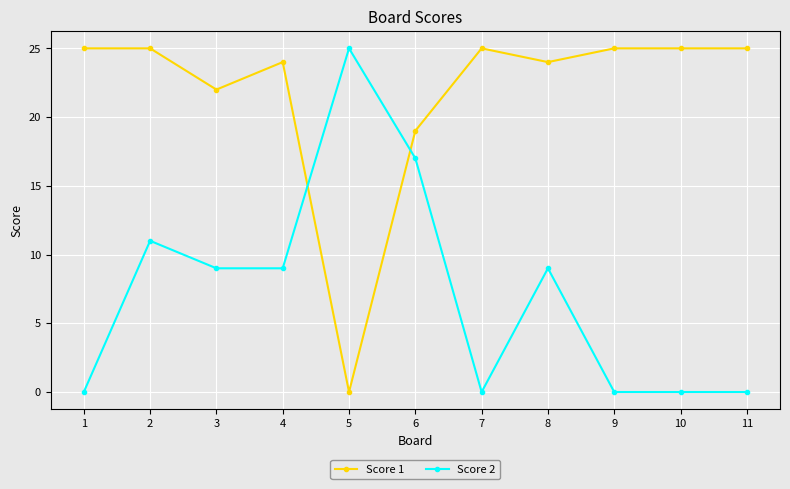

How many distinct data groups are displayed?

2